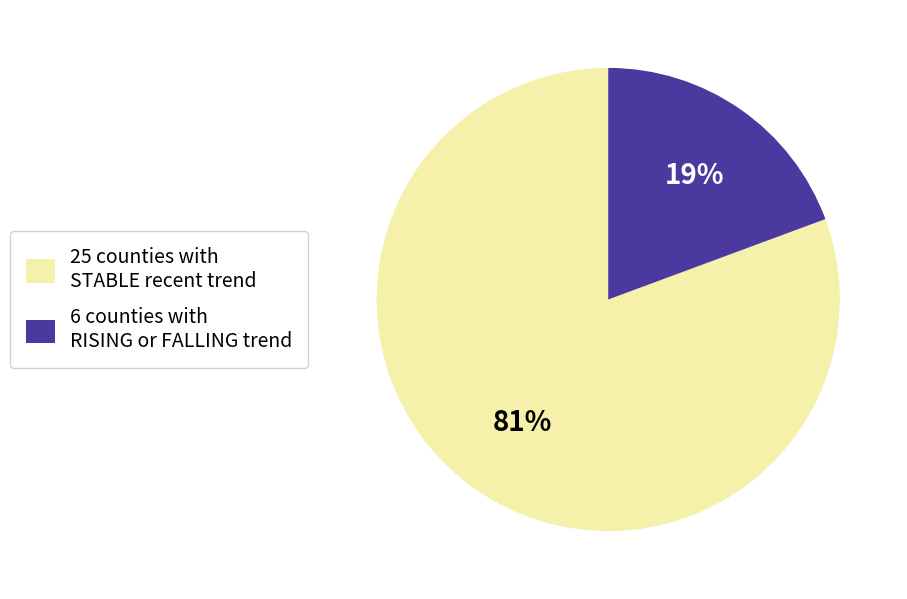

Which slice represents more than half of the pie?

25 counties with STABLE recent trend